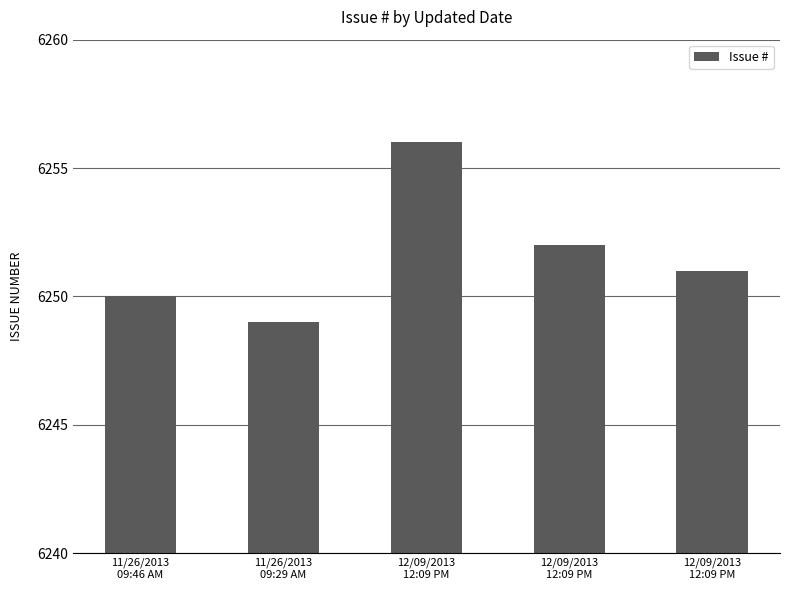

What is the minimum value shown in the chart?

6249